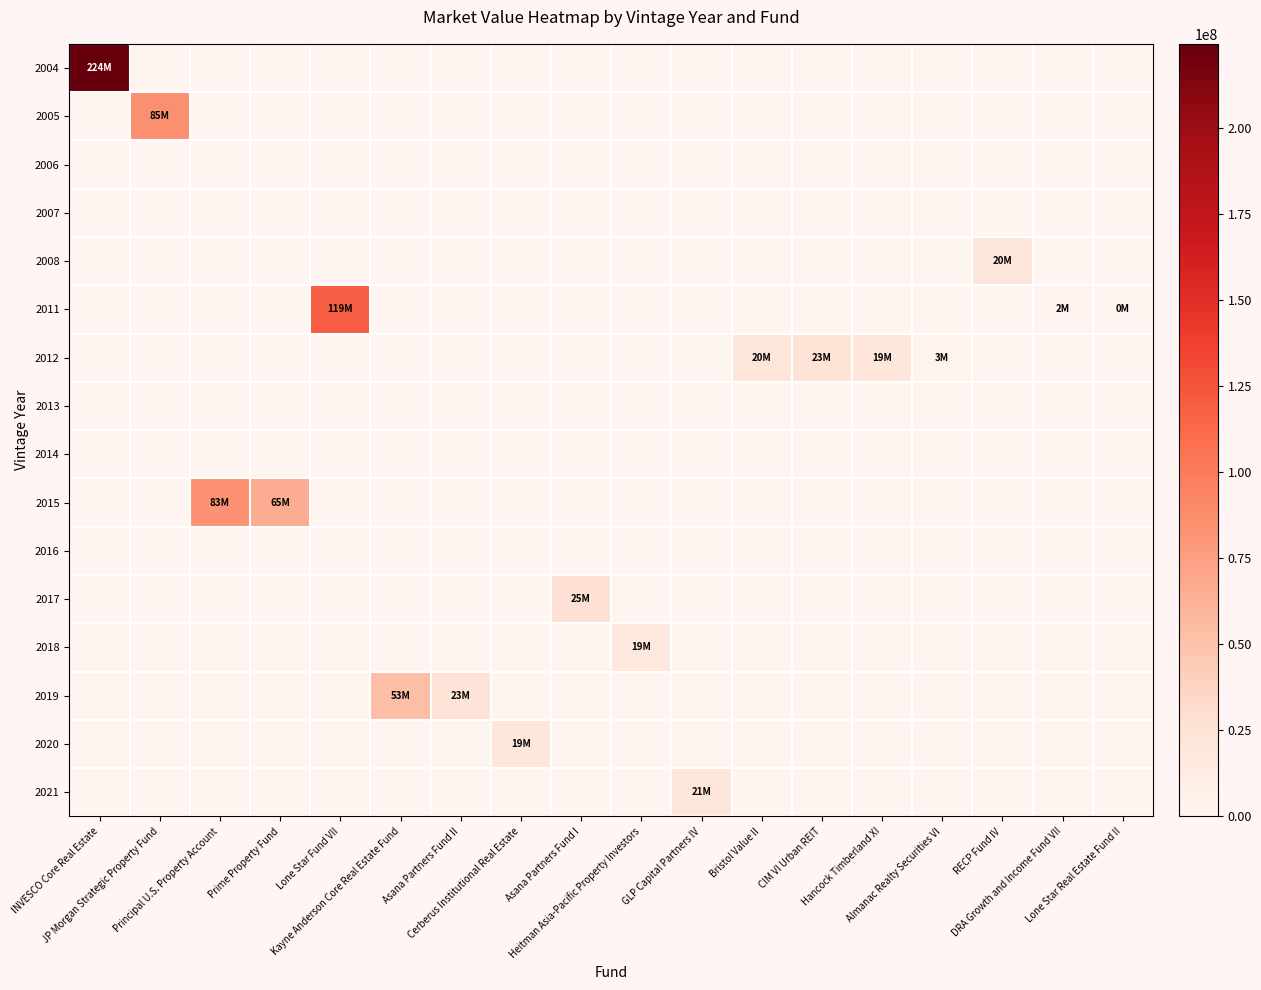

Which series has the largest total across all categories?

2004